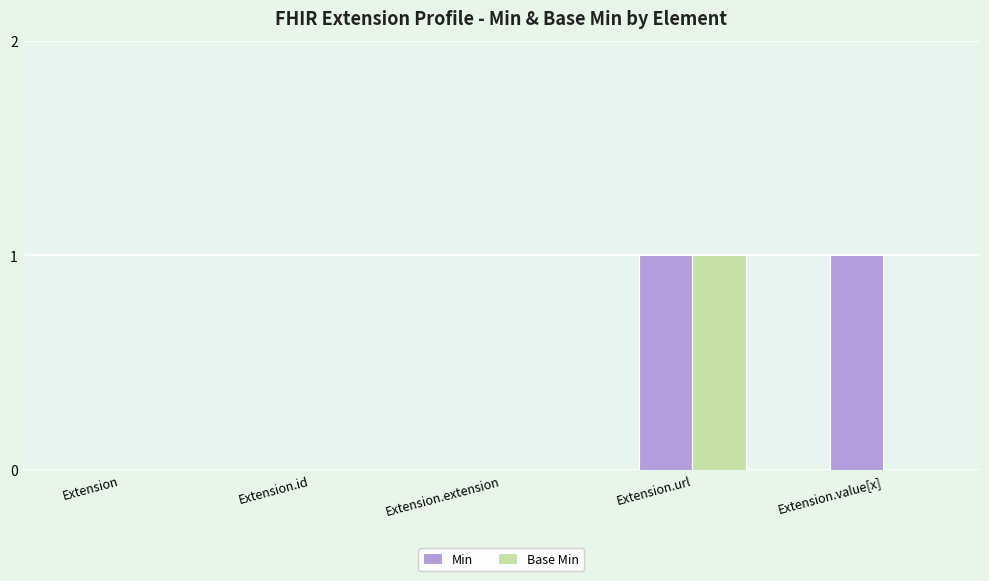

What is the difference between the Base Min values at Extension.url and Extension.value[x]?

1